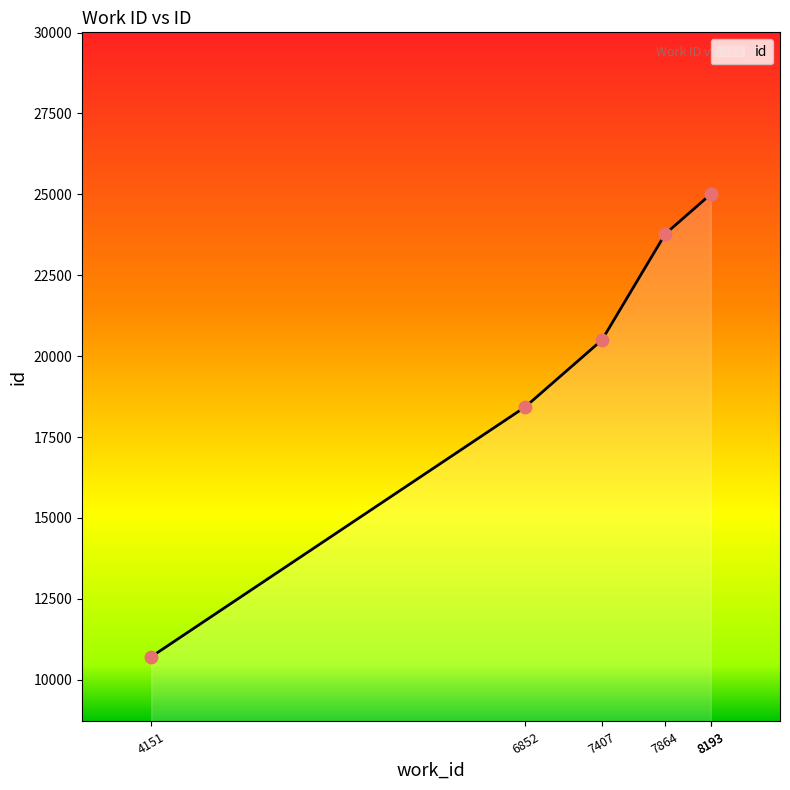

Between 4151 and 6852, which is larger?

6852